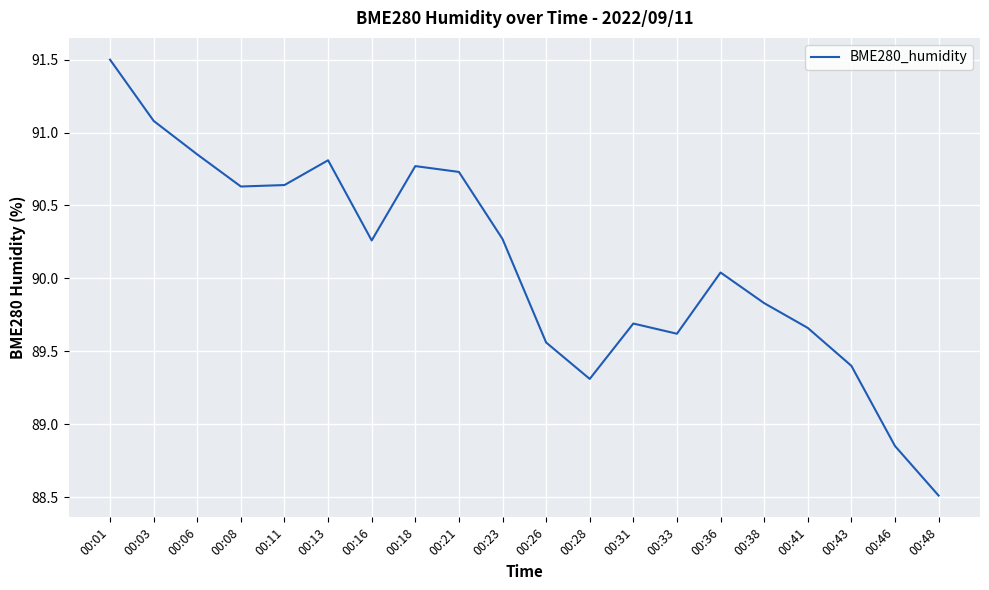

The value at 00:06 is 90.8. True or false?

True